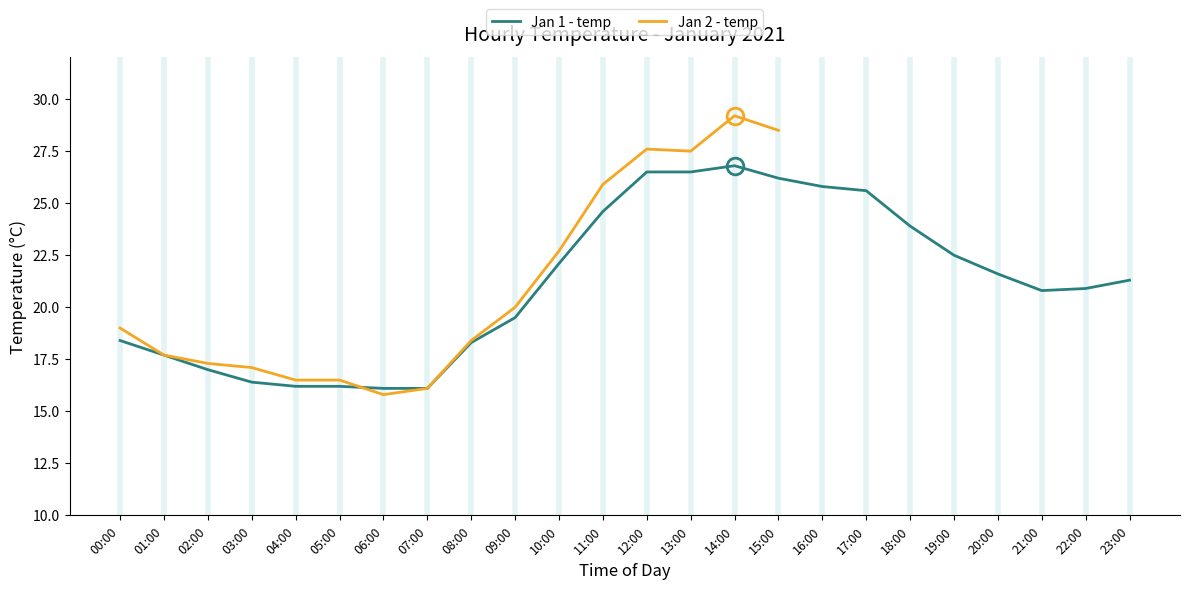

At which category does the data reach its first local peak?

14:00